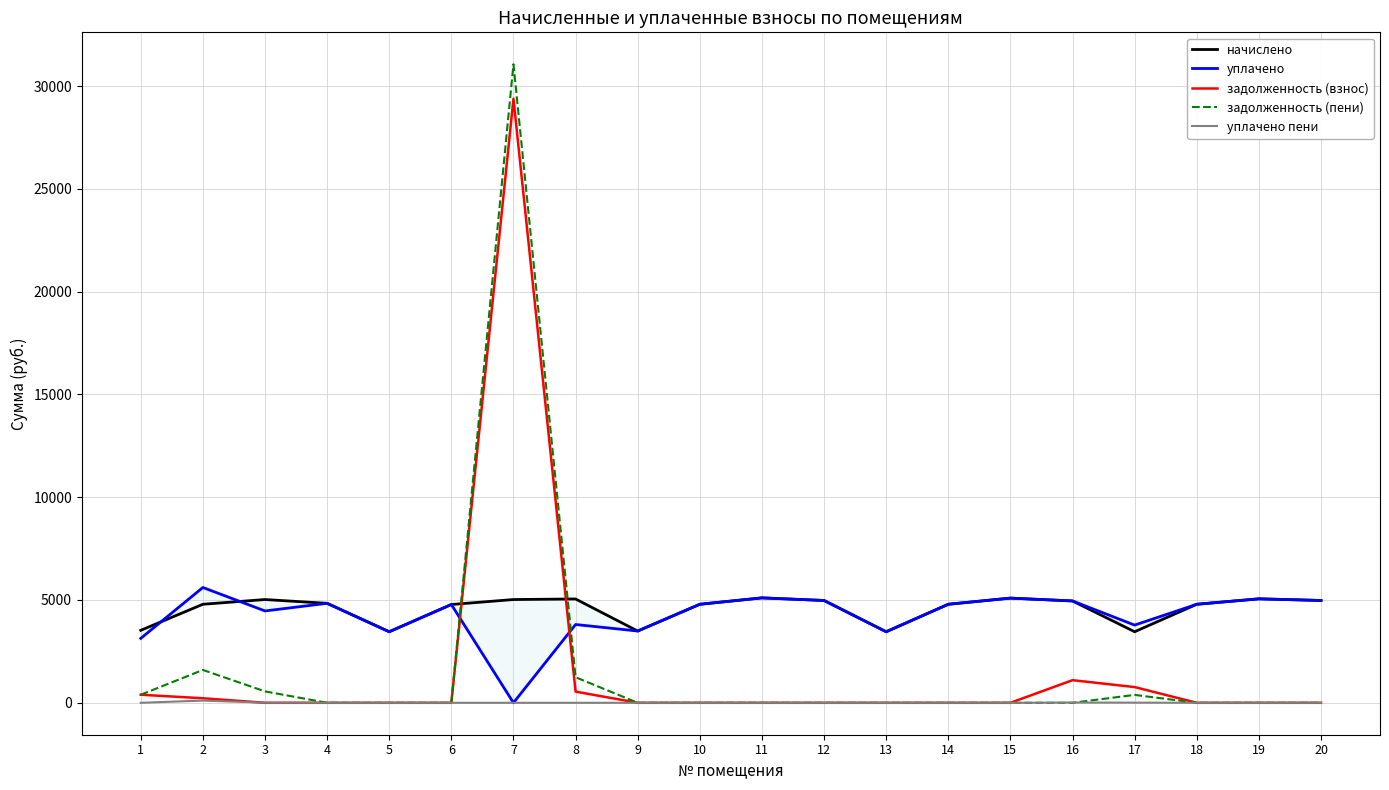

How many values in уплачено are above zero?

19